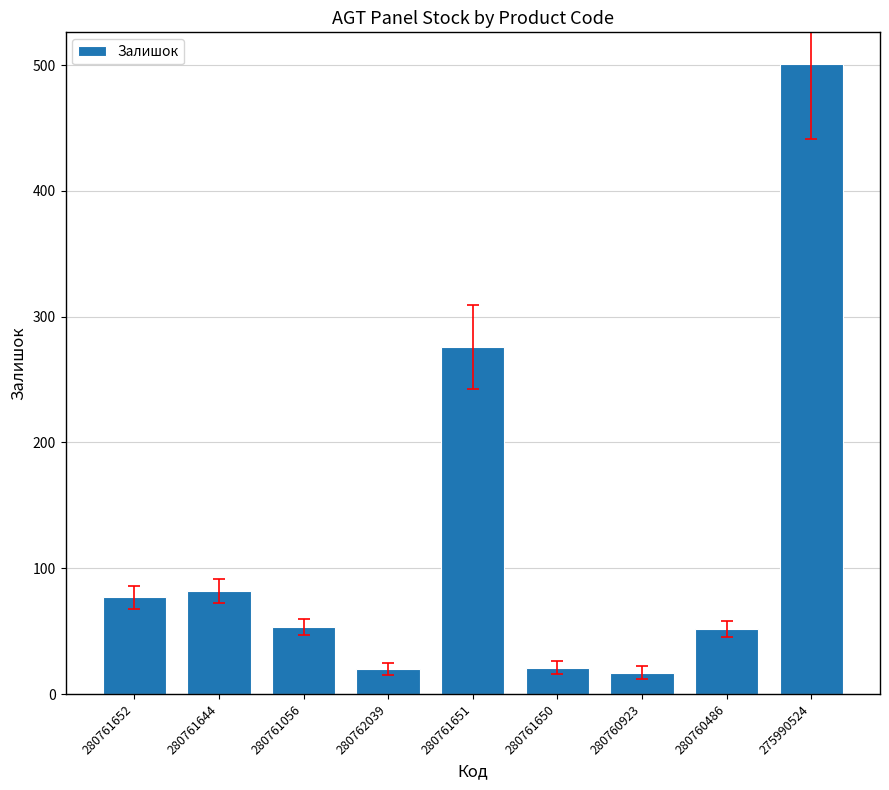

What is the ratio of the value at 280761644 to the value at 280760486?

1.6